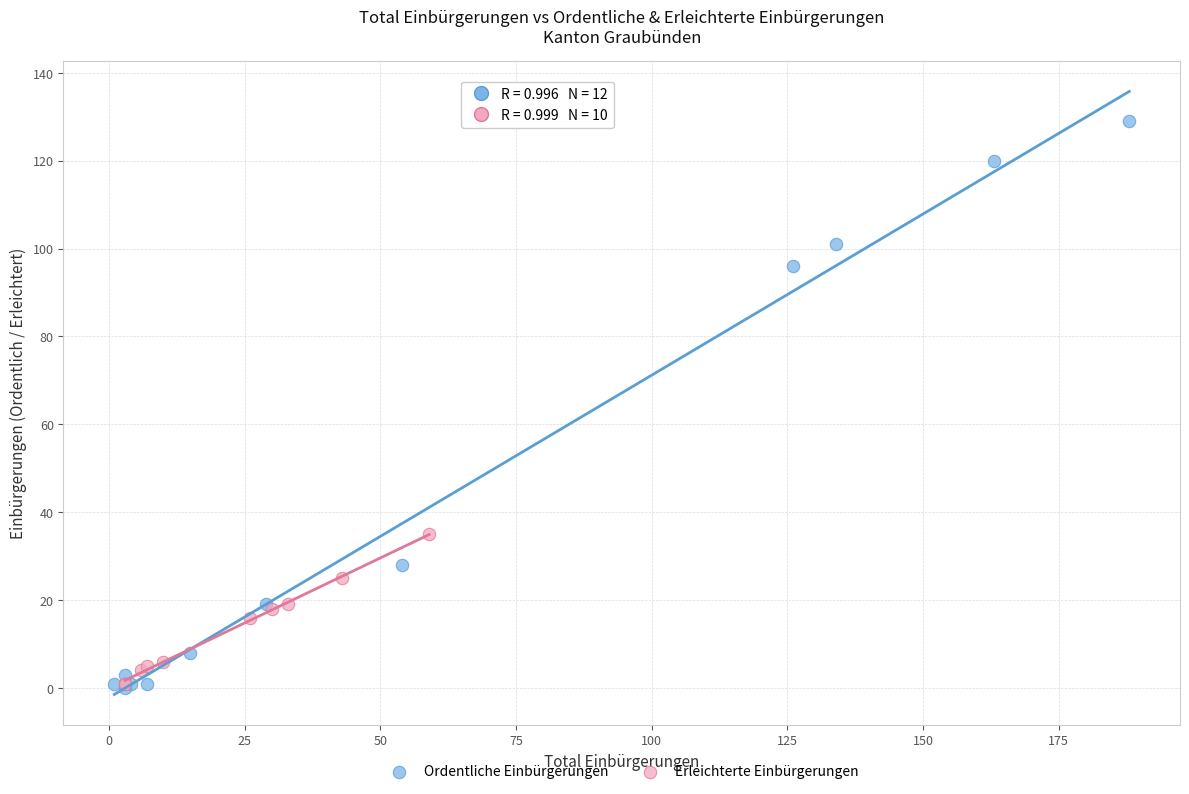

Which series has the largest Y range (max minus min)?

Ordentliche Einbürgerungen